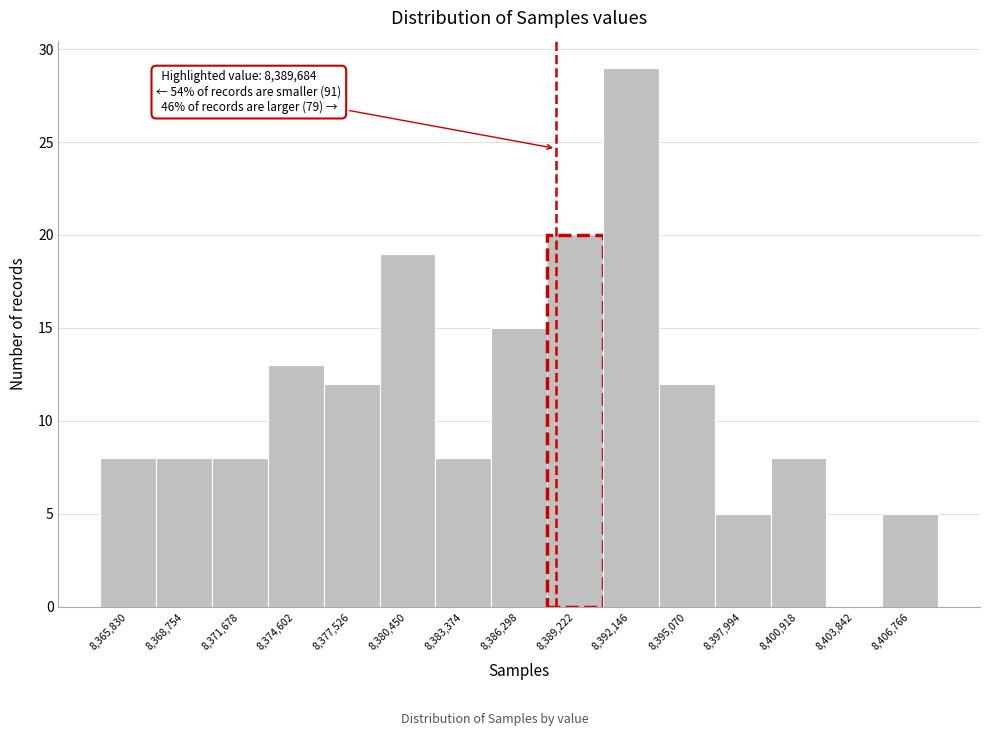

Reading left to right, extract all data points from this chart.

8,365,830=8	8,368,754=8	8,371,678=8	8,374,602=13	8,377,526=12	8,380,450=19	8,383,374=8	8,386,298=15	8,389,222=20	8,392,146=29	8,395,070=12	8,397,994=5	8,400,918=8	8,403,842=0	8,406,766=5